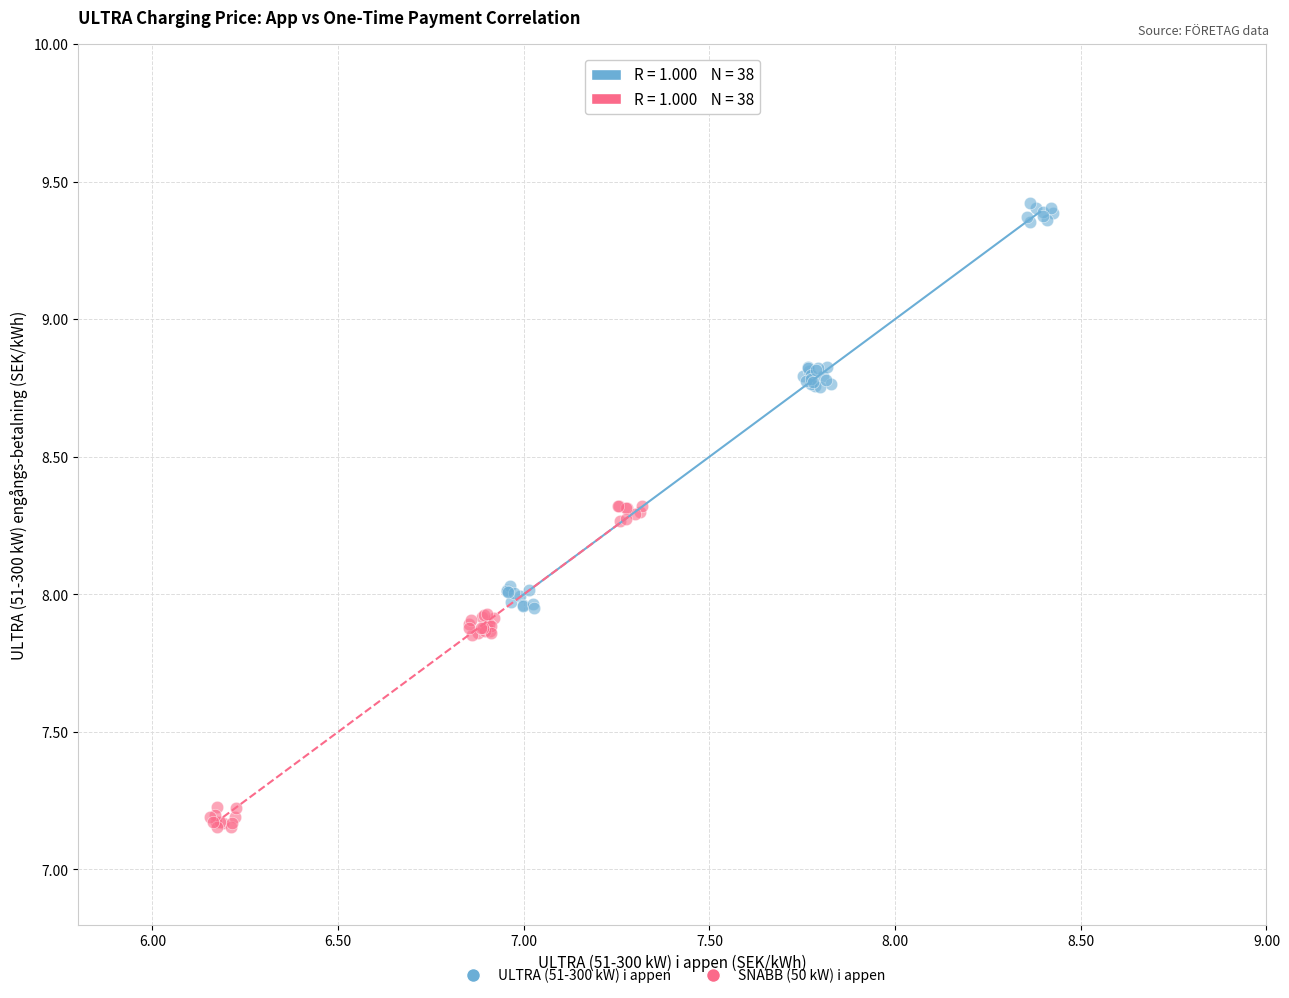

Which series contains the lowest Y value?

SNABB (50 kW) i appen